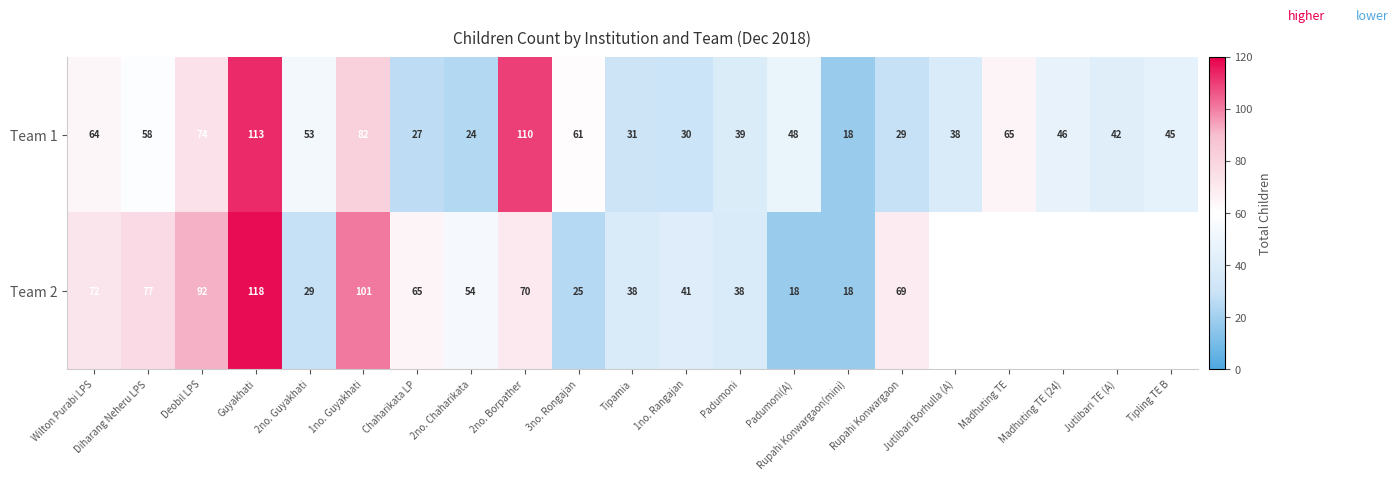

The Team 2 series shows 40.0 at 2no. Guyakhati. True or false?

False